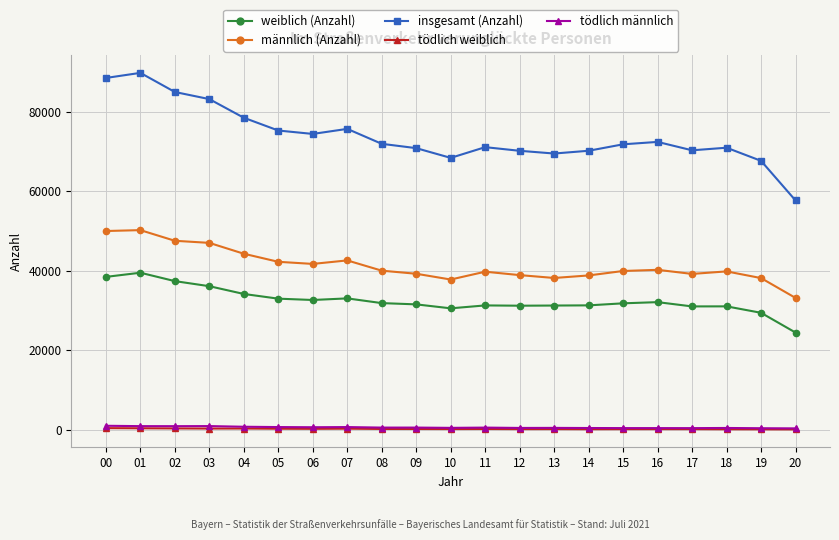

What are all the series names shown in the legend?

weiblich (Anzahl), männlich (Anzahl), insgesamt (Anzahl), tödlich weiblich, tödlich männlich